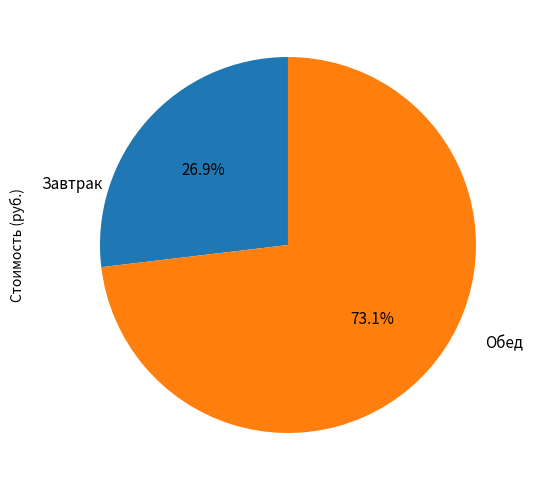

What is the smallest slice in the pie chart?

Завтрак